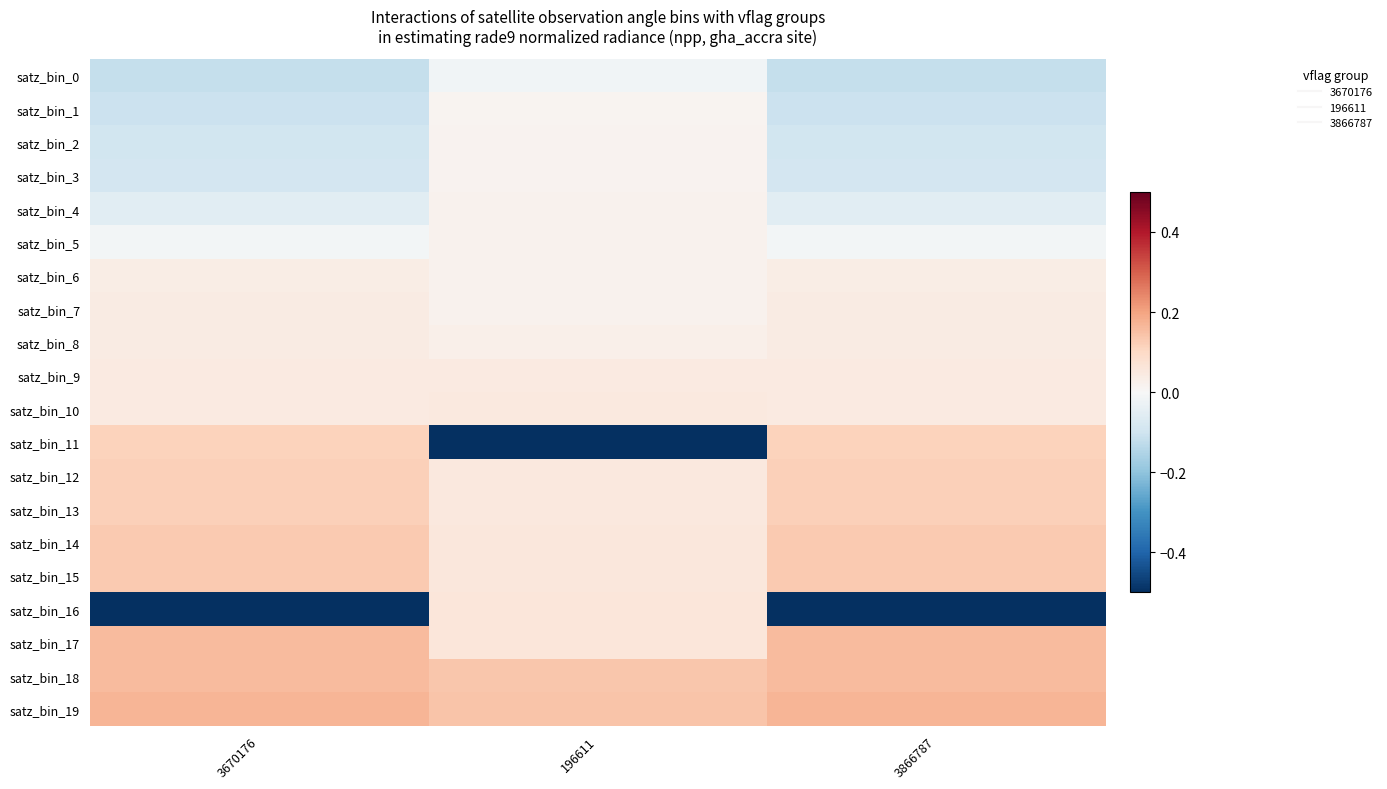

Reading left to right, transcribe all the data shown in this chart.

satz_bin_0: 3670176=-0.1	196611=-0.0	3866787=-0.1
satz_bin_1: 3670176=-0.1	196611=0.0	3866787=-0.1
satz_bin_2: 3670176=-0.1	196611=0.0	3866787=-0.1
satz_bin_3: 3670176=-0.1	196611=0.0	3866787=-0.1
satz_bin_4: 3670176=-0.1	196611=0.0	3866787=-0.1
satz_bin_5: 3670176=-0.0	196611=0.0	3866787=-0.0
satz_bin_6: 3670176=0.0	196611=0.0	3866787=0.0
satz_bin_7: 3670176=0.0	196611=0.0	3866787=0.0
satz_bin_8: 3670176=0.0	196611=0.0	3866787=0.0
satz_bin_9: 3670176=0.0	196611=0.0	3866787=0.0
satz_bin_10: 3670176=0.0	196611=0.0	3866787=0.0
satz_bin_11: 3670176=0.1	196611=-0.9	3866787=0.1
satz_bin_12: 3670176=0.1	196611=0.1	3866787=0.1
satz_bin_13: 3670176=0.1	196611=0.1	3866787=0.1
satz_bin_14: 3670176=0.1	196611=0.1	3866787=0.1
satz_bin_15: 3670176=0.1	196611=0.1	3866787=0.1
satz_bin_16: 3670176=-0.8	196611=0.1	3866787=-0.8
satz_bin_17: 3670176=0.2	196611=0.1	3866787=0.2
satz_bin_18: 3670176=0.2	196611=0.1	3866787=0.2
satz_bin_19: 3670176=0.2	196611=0.1	3866787=0.2